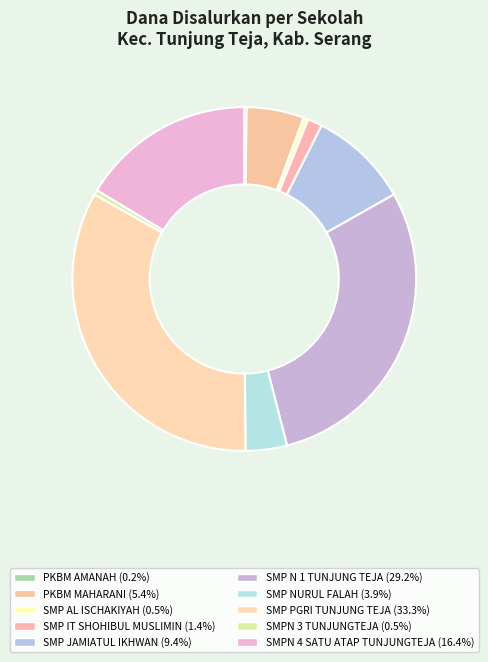

The SMP N 1 TUNJUNG TEJA slice represents 37% of the pie. True or false?

False